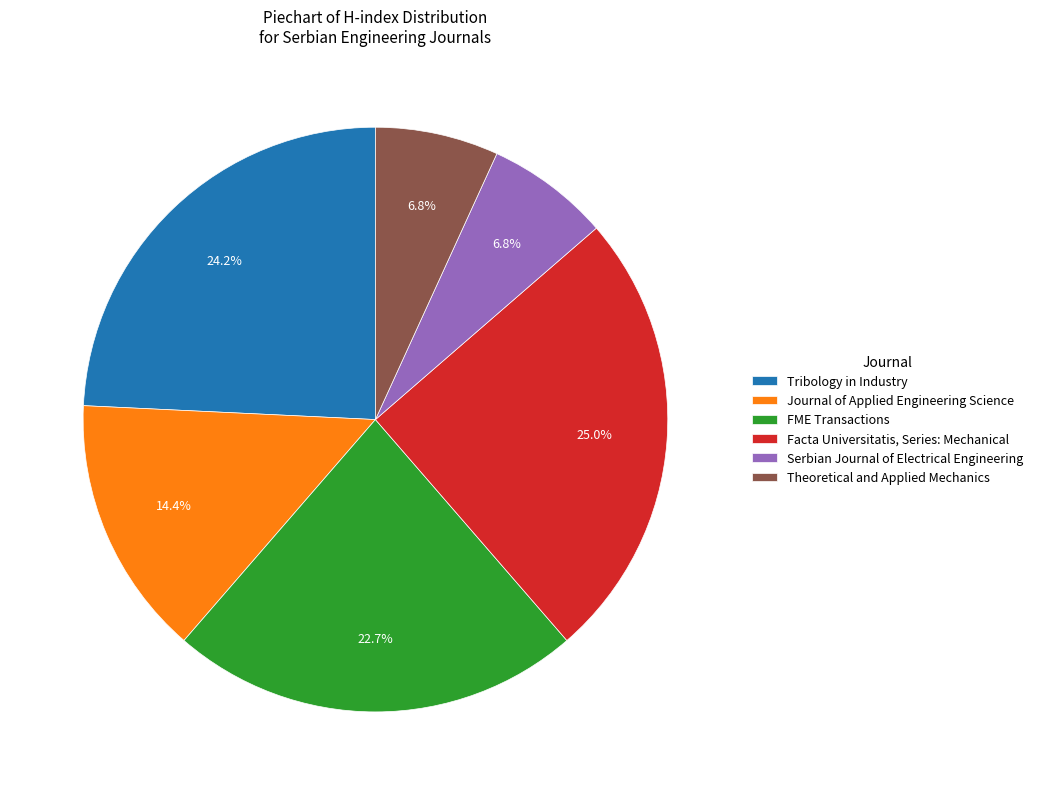

What is the ratio of the value at Journal of Applied Engineering Science to the value at Facta Universitatis, Series: Mechanical?

0.6